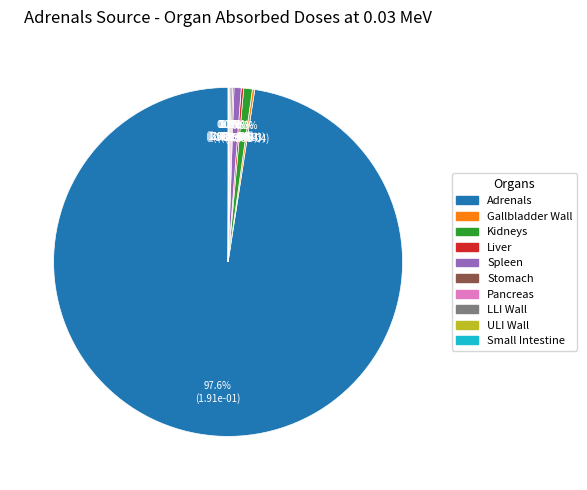

Does Adrenals represent more than half of the total?

Yes